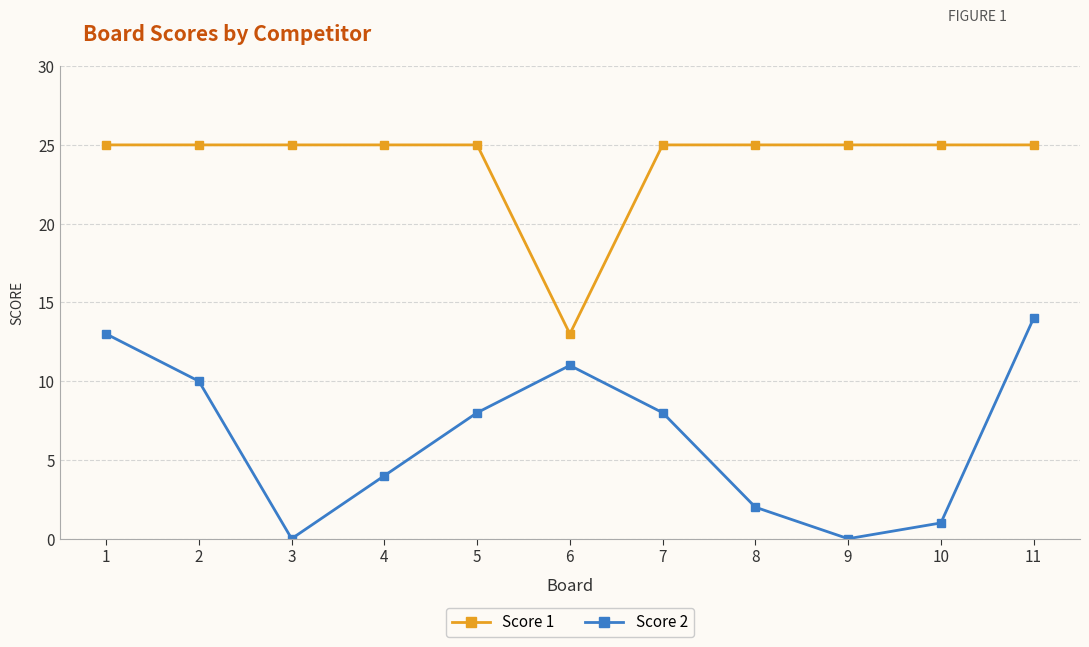

How many distinct data groups are displayed?

2